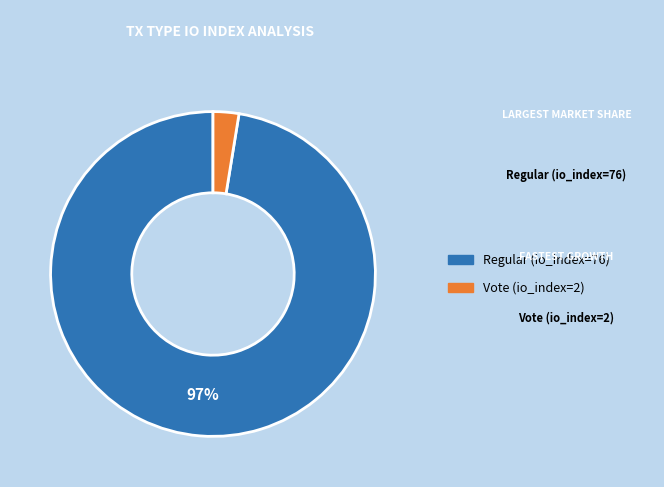

Which category has the smallest portion of the pie?

Vote (io_index=2)